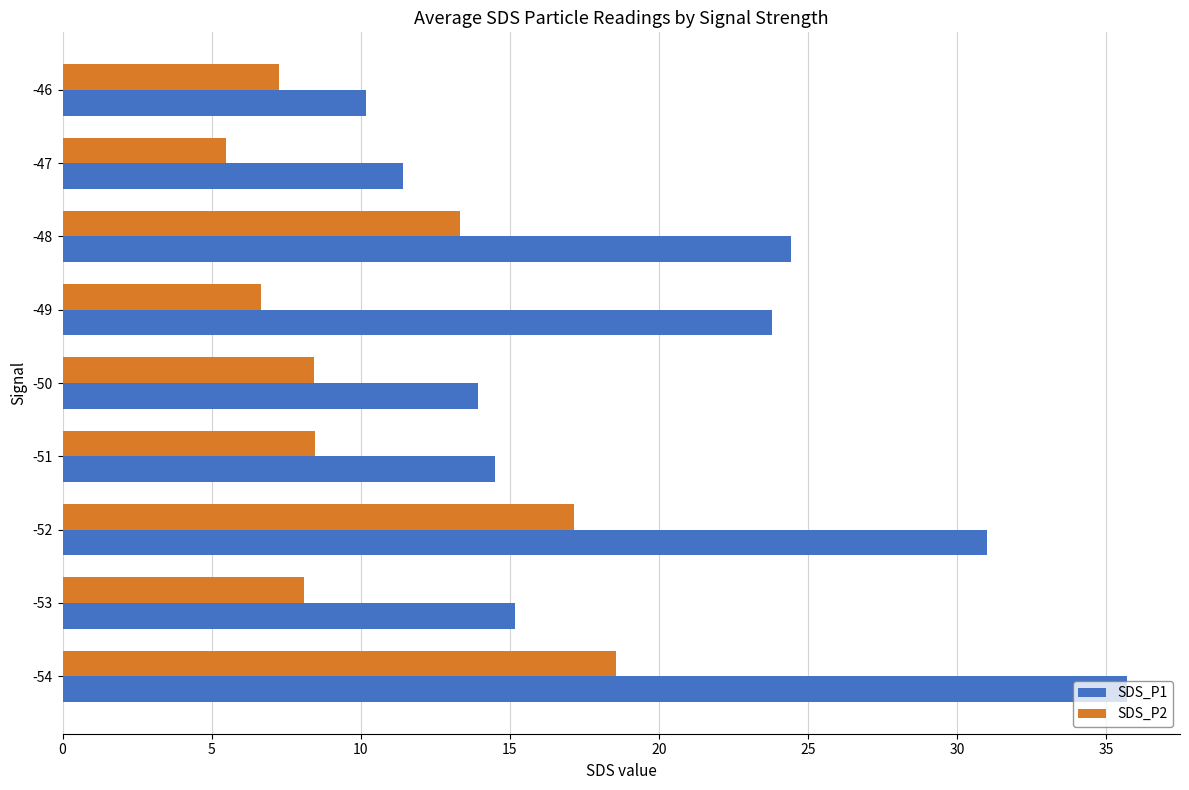

True or false: SDS_P2 has a value of 8.1 at -53.

True